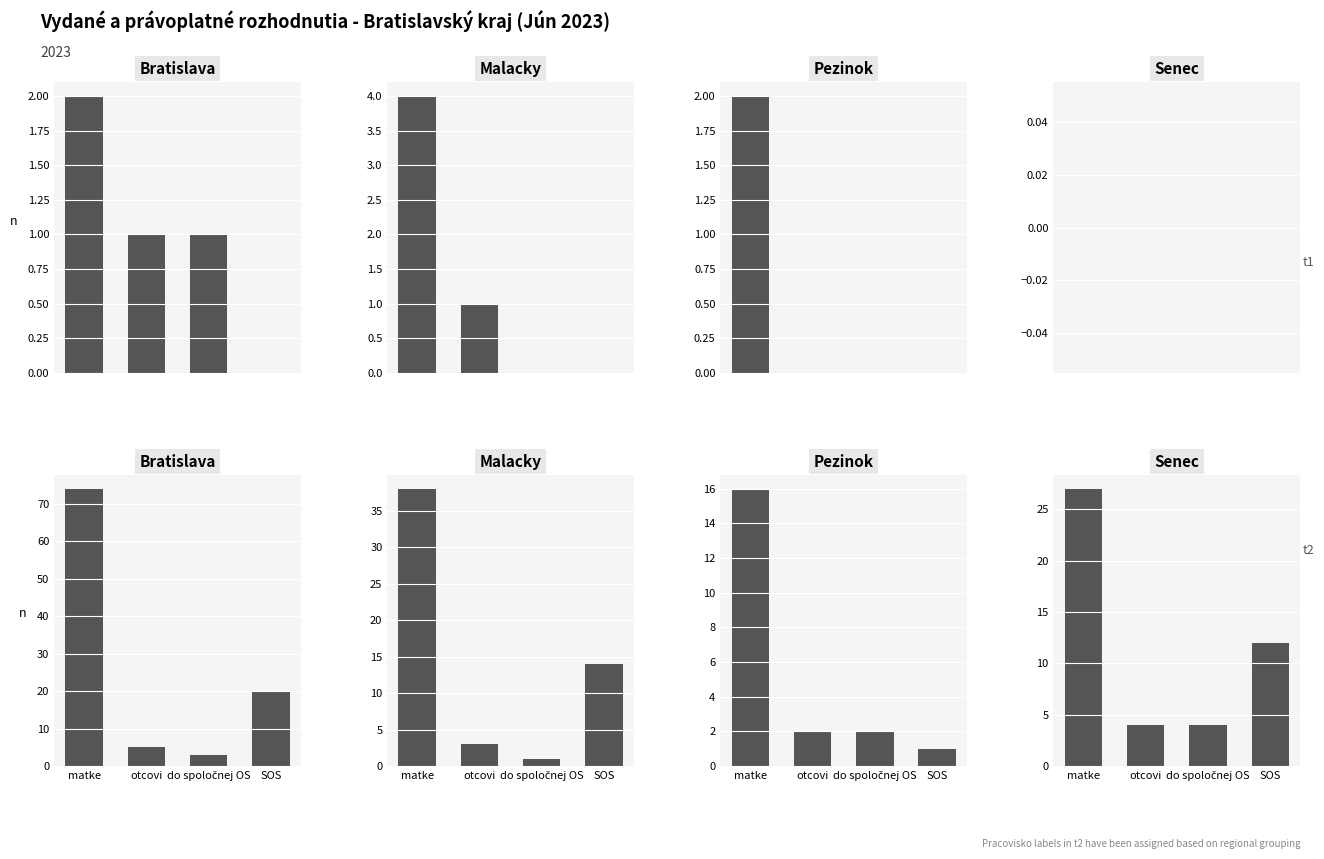

At matke, list the series in order from smallest to largest.

Pezinok, Senec, Malacky, Bratislava